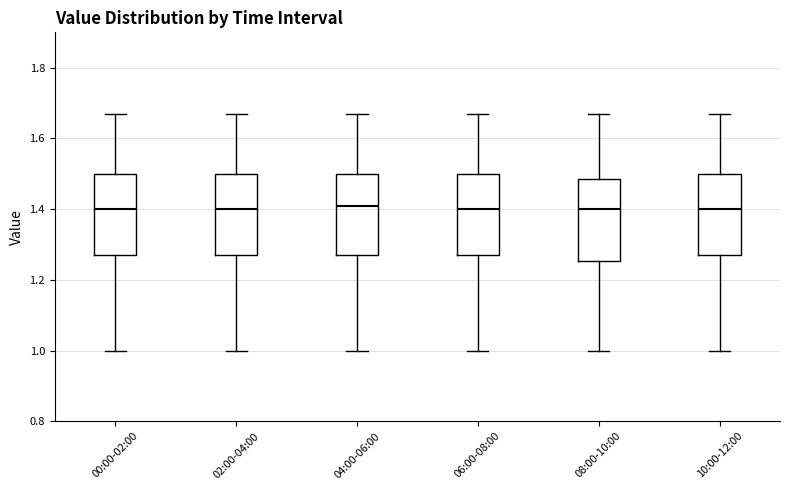

Where does the lower whisker of the box for 00:00-02:00 end on the y-axis? The values are not printed on the chart, so give them approximately, as read against the axis.

1.00